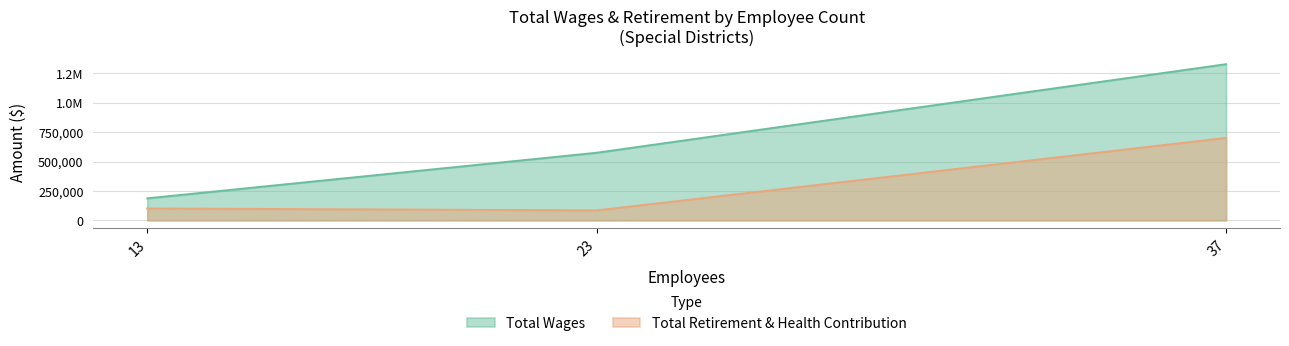

Which series has the largest total across all categories?

Total Wages